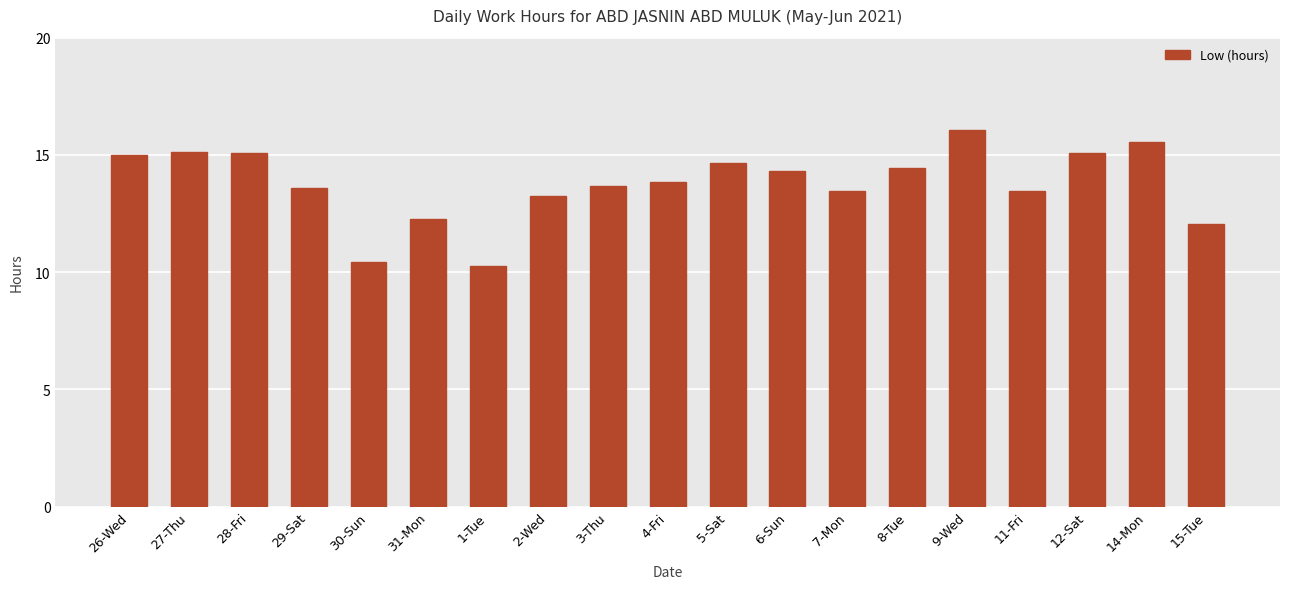

Does the chart contain stacked bars?

No